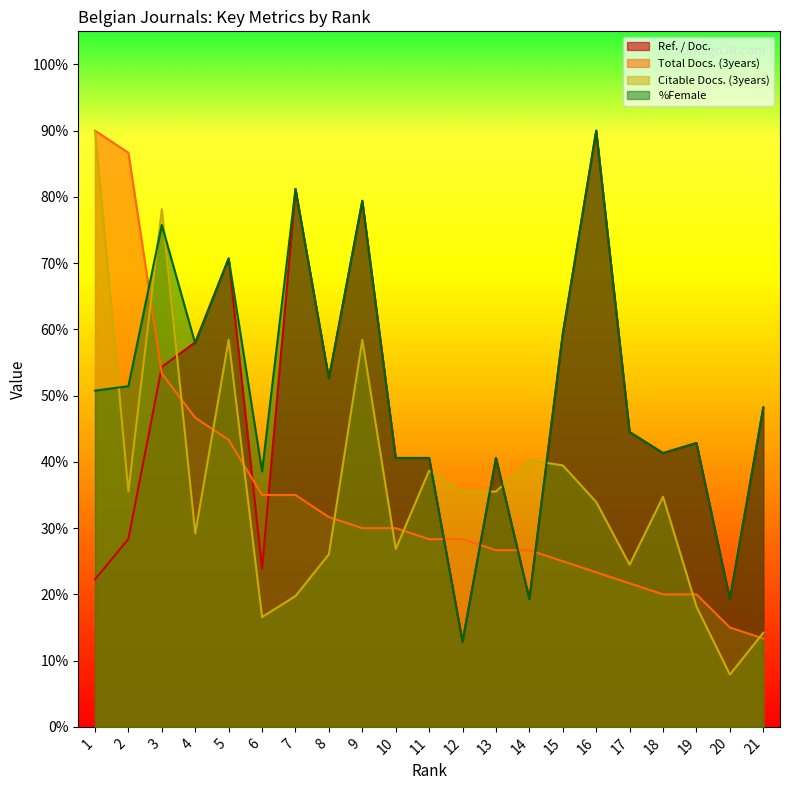

Is it true that Ref. / Doc. equals 33.0 at 14?

False